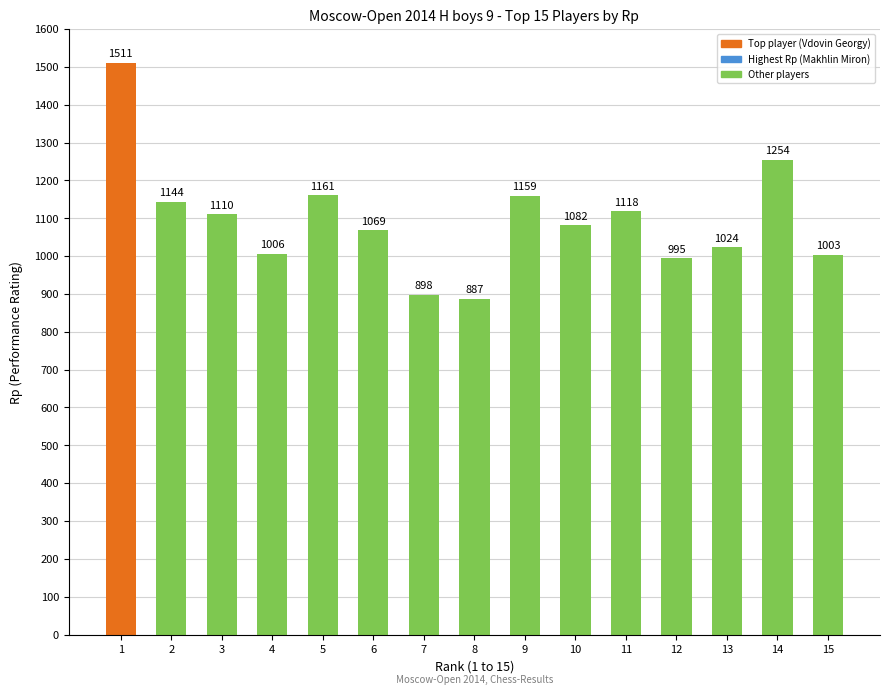

What is the sum of the values at 6 and 1?

2580